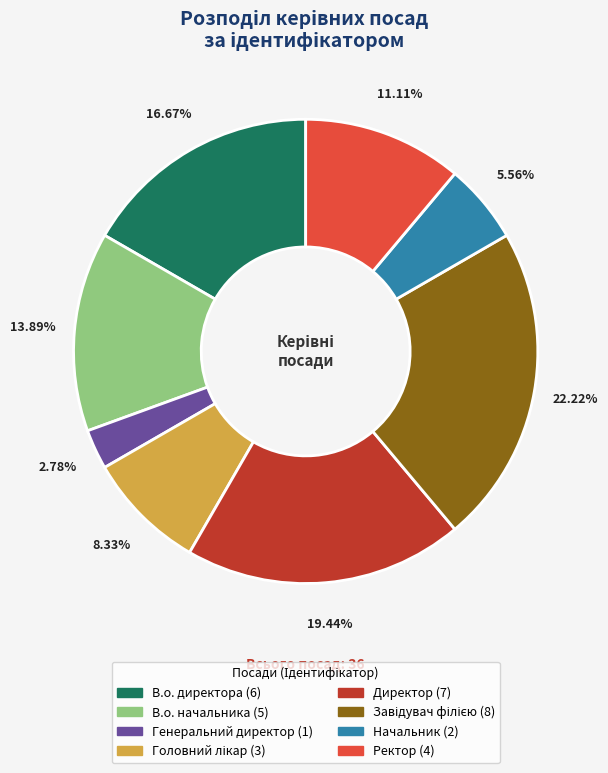

How many slices are in this pie chart?

8